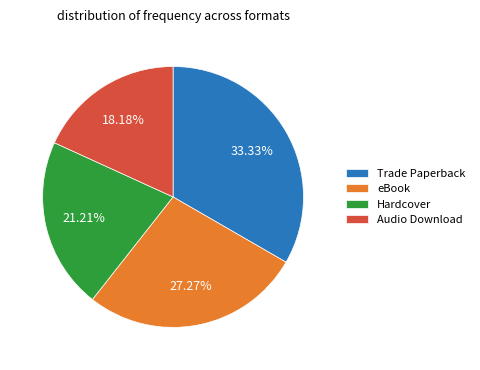

What is the smallest slice in the pie chart?

Audio Download